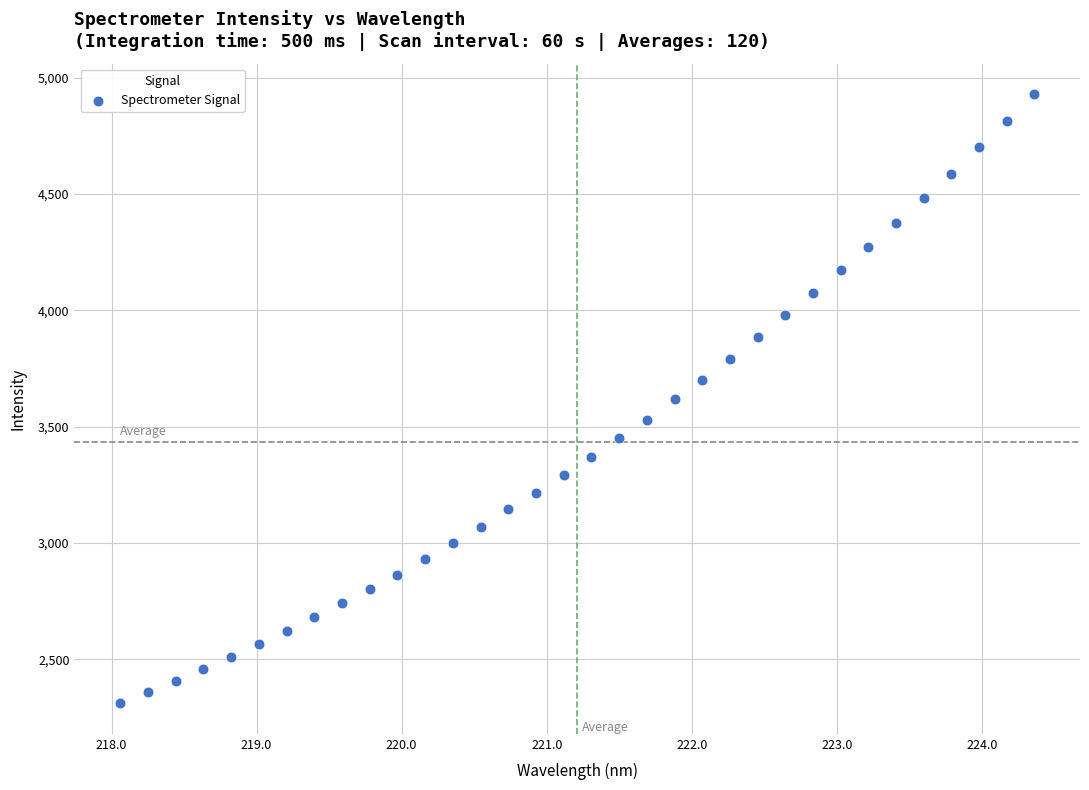

What is the range of X values (max minus min)?

6.3